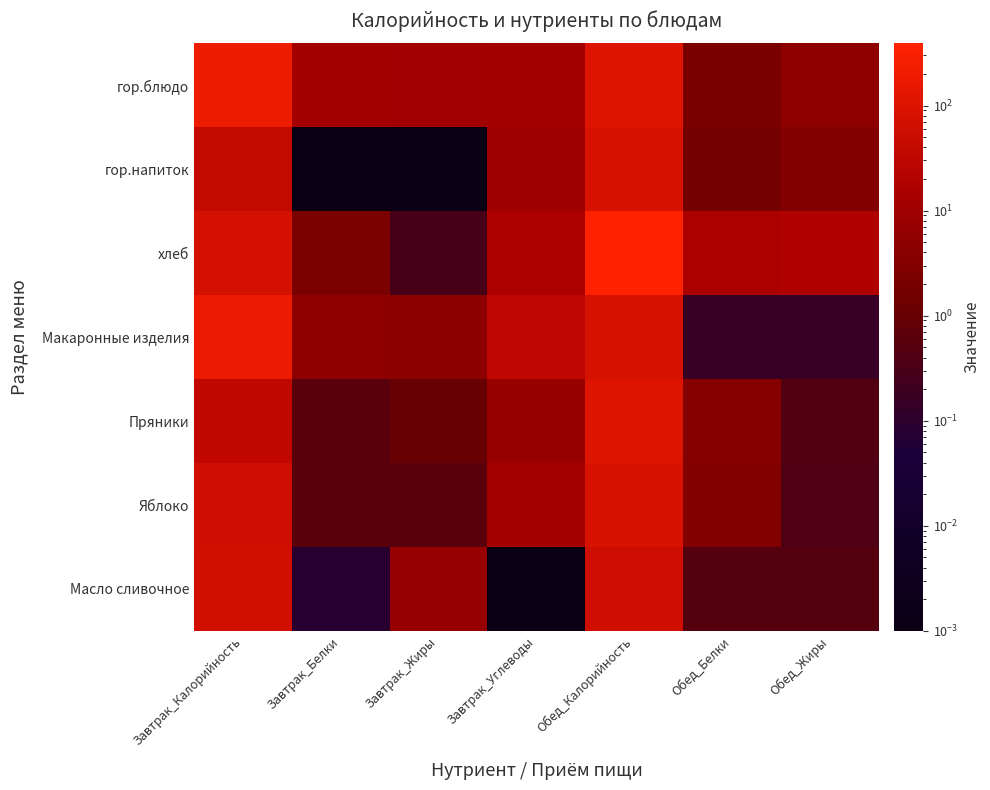

Reading left to right, transcribe all the data shown in this chart.

гор.блюдо: Завтрак_Калорийность=194.9	Завтрак_Белки=11.8	Завтрак_Жиры=11.1	Завтрак_Углеводы=11.9	Обед_Калорийность=102.7	Обед_Белки=2.3	Обед_Жиры=5.1
гор.напиток: Завтрак_Калорийность=39.0	Завтрак_Белки=0.0	Завтрак_Жиры=0.0	Завтрак_Углеводы=9.7	Обед_Калорийность=83.9	Обед_Белки=1.7	Обед_Жиры=3.3
хлеб: Завтрак_Калорийность=78.0	Завтрак_Белки=2.4	Завтрак_Жиры=0.3	Завтрак_Углеводы=16.5	Обед_Калорийность=390.0	Обед_Белки=16.0	Обед_Жиры=18.9
Макаронные изделия: Завтрак_Калорийность=189.8	Завтрак_Белки=5.0	Завтрак_Жиры=4.6	Завтрак_Углеводы=32.1	Обед_Калорийность=78.7	Обед_Белки=0.2	Обед_Жиры=0.2
Пряники: Завтрак_Калорийность=36.6	Завтрак_Белки=0.6	Завтрак_Жиры=1.0	Завтрак_Углеводы=7.5	Обед_Калорийность=104.0	Обед_Белки=3.6	Обед_Жиры=0.5
Яблоко: Завтрак_Калорийность=58.8	Завтрак_Белки=0.6	Завтрак_Жиры=0.6	Завтрак_Углеводы=12.2	Обед_Калорийность=88.0	Обед_Белки=3.2	Обед_Жиры=0.4
Масло сливочное: Завтрак_Калорийность=66.1	Завтрак_Белки=0.1	Завтрак_Жиры=7.0	Завтрак_Углеводы=0.0	Обед_Калорийность=58.8	Обед_Белки=0.5	Обед_Жиры=0.5